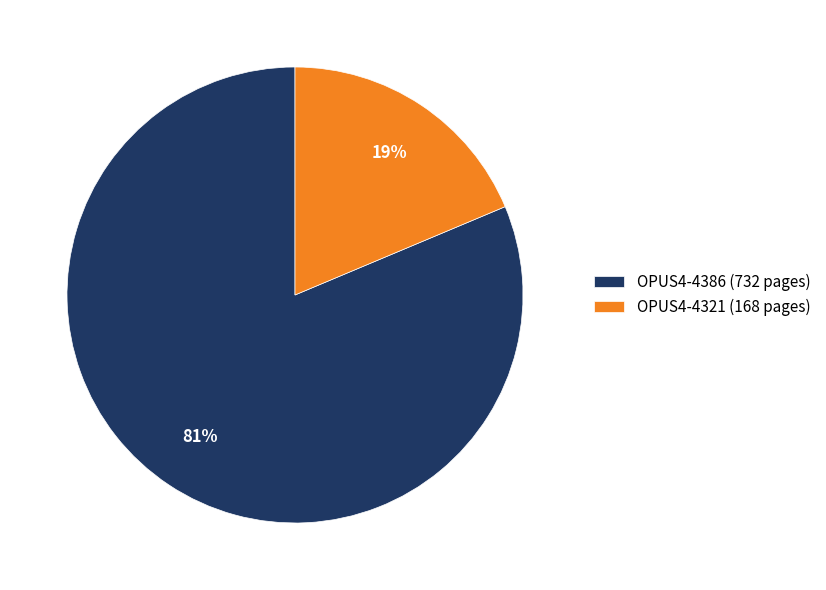

Is the sum of OPUS4-4386 and OPUS4-4321 greater than half?

Yes